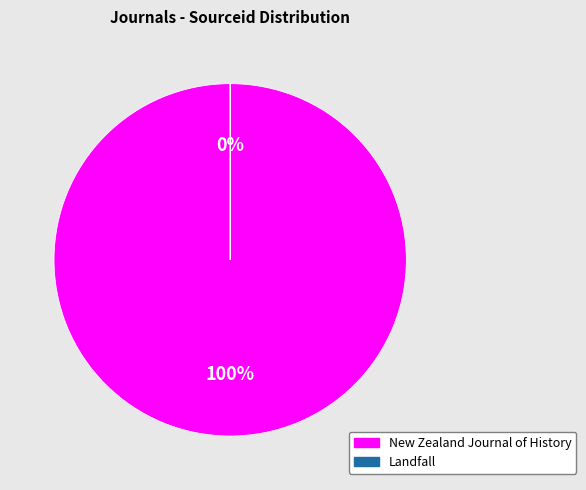

What is the total percentage of New Zealand Journal of History and Landfall?

100.0%